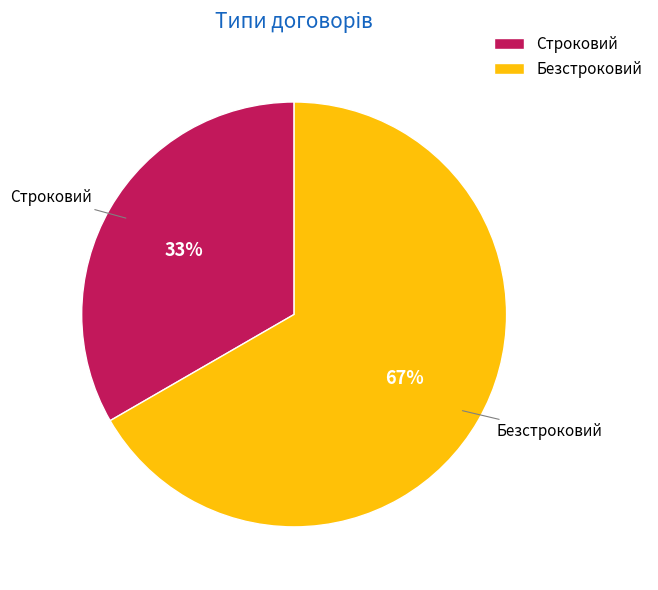

What is the smallest slice in the pie chart?

Строковий